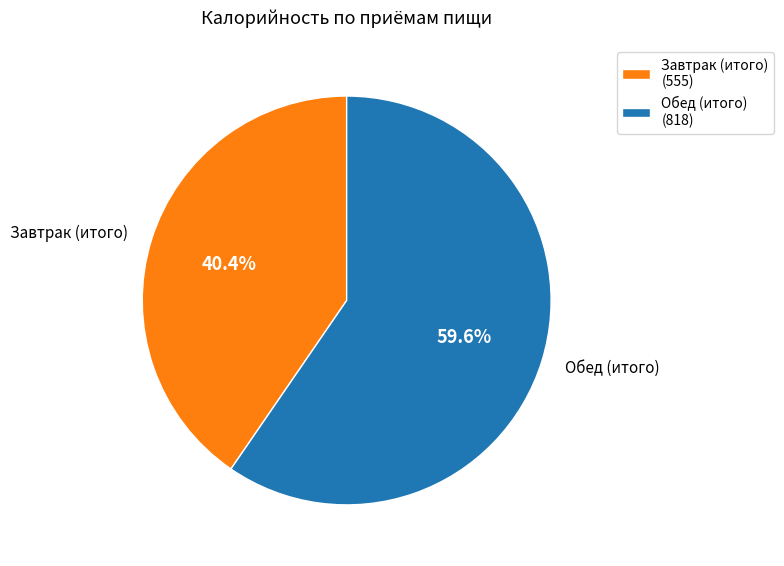

Count the number of slices in the pie.

2